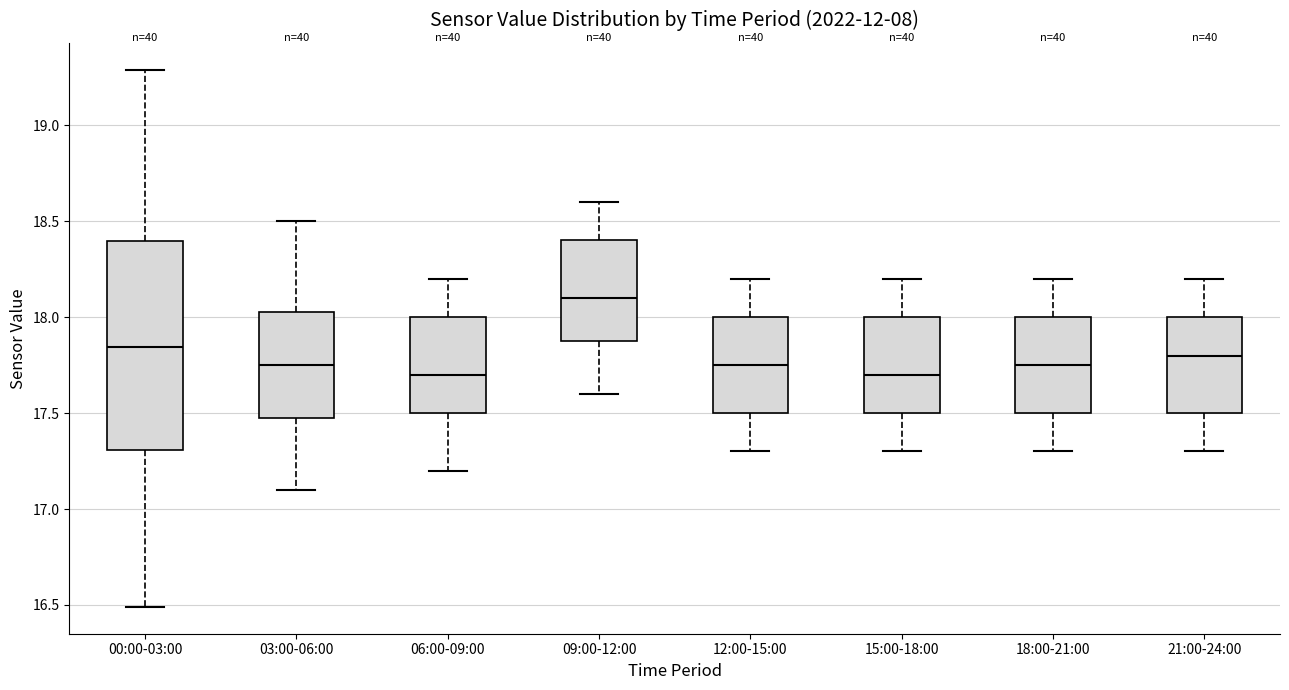

Where does the upper whisker of the box for 12:00-15:00 end on the y-axis? The values are not printed on the chart, so give them approximately, as read against the axis.

18.20